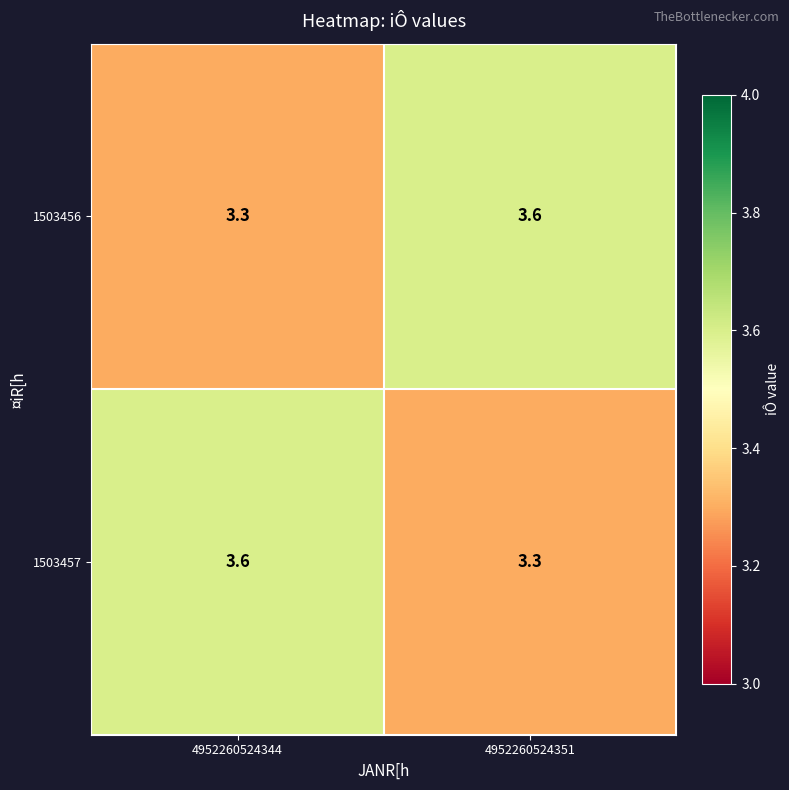

Reading left to right, transcribe all the data shown in this chart.

1503456: 3.3	3.6
1503457: 3.6	3.3